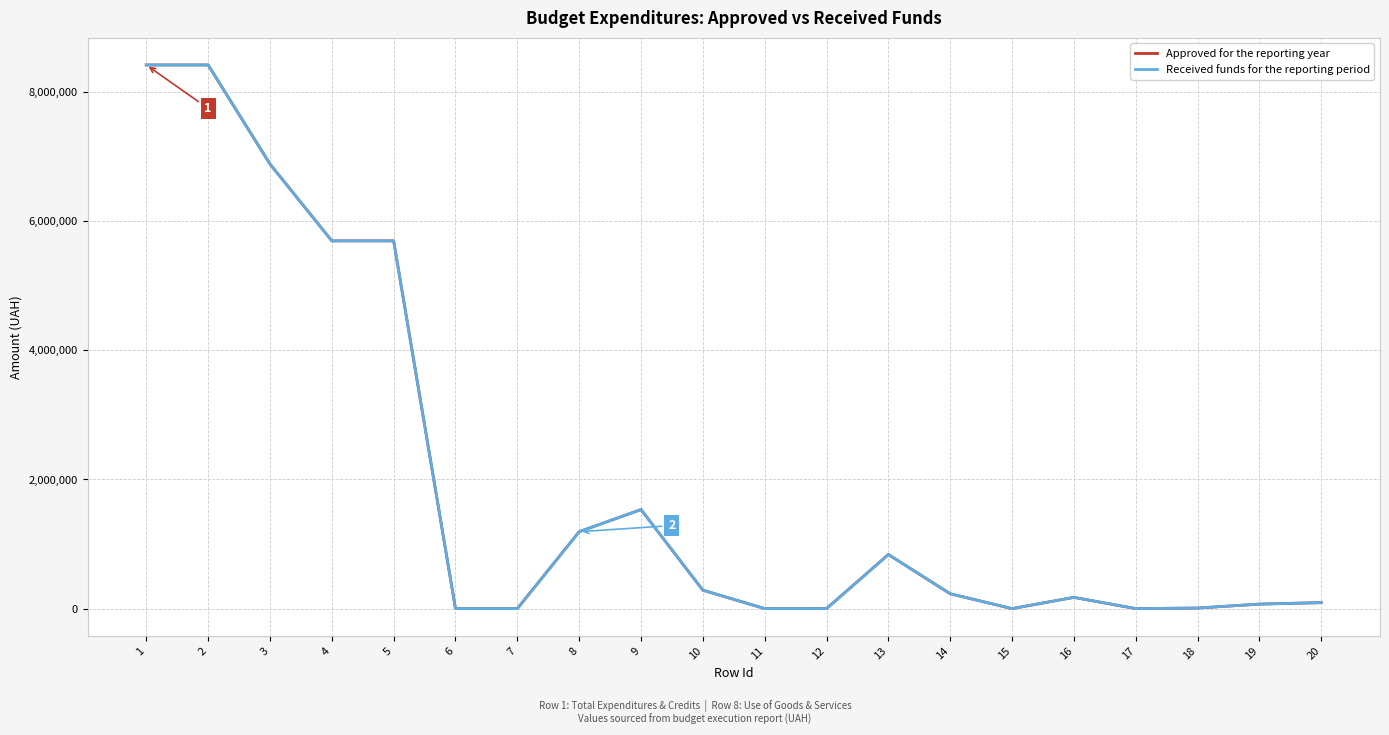

Is the value of Received funds for the reporting period at 3 greater than the value of Approved for the reporting year at 11?

Yes